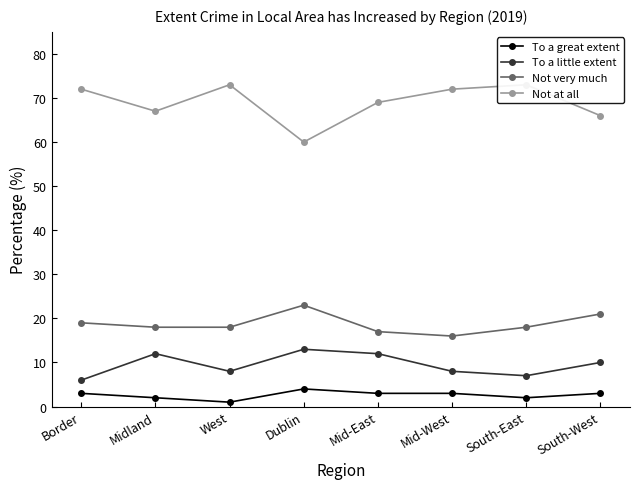

What is the minimum value for Not very much?

16